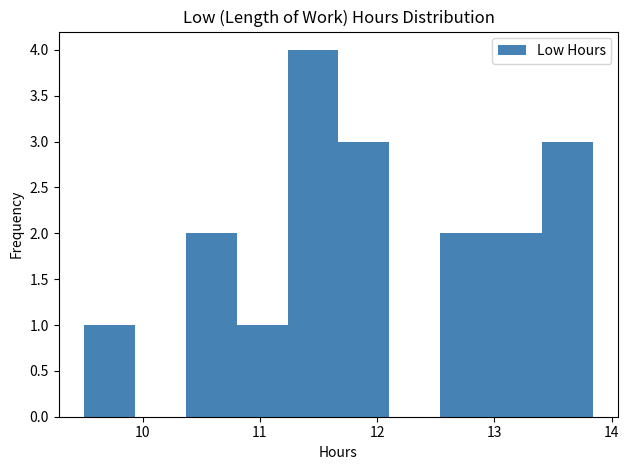

Reading left to right, transcribe this chart: for each bar, give the range it covers on the x-axis and its height. Neither the bar edges nor the heights are printed on the chart, so give them approximately, as read against the axes.

9.5 to 9.9: 1
9.9 to 10.4: 0
10.4 to 10.8: 2
10.8 to 11.2: 1
11.2 to 11.7: 4
11.7 to 12.1: 3
12.1 to 12.5: 0
12.5 to 13.0: 2
13.0 to 13.4: 2
13.4 to 13.8: 3